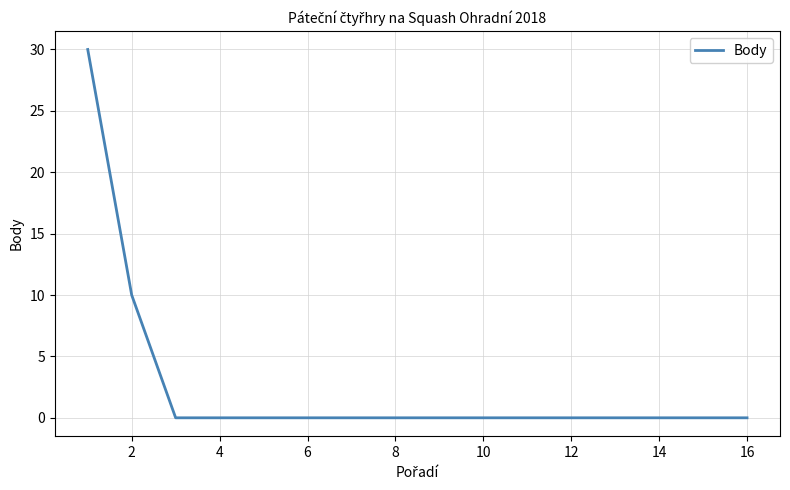

How many lines are shown in the chart?

1